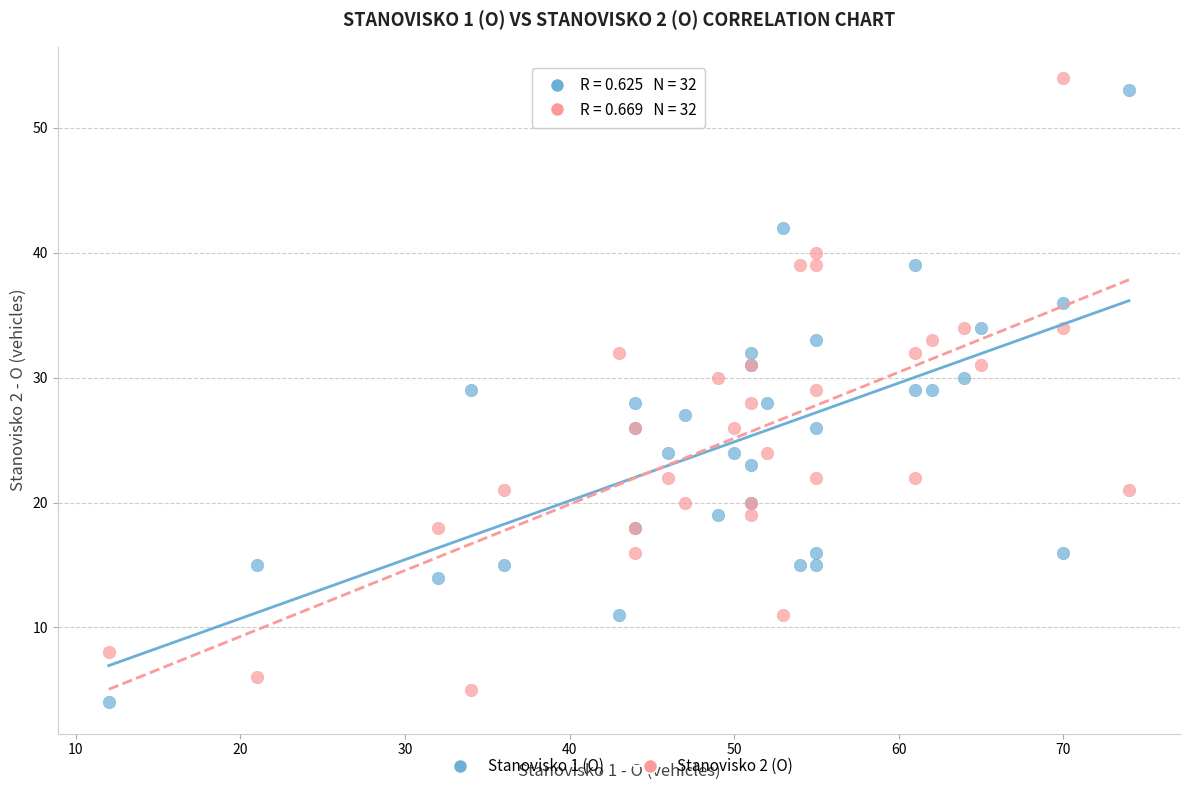

What is the X range (max minus min) for the scatter plot?

62